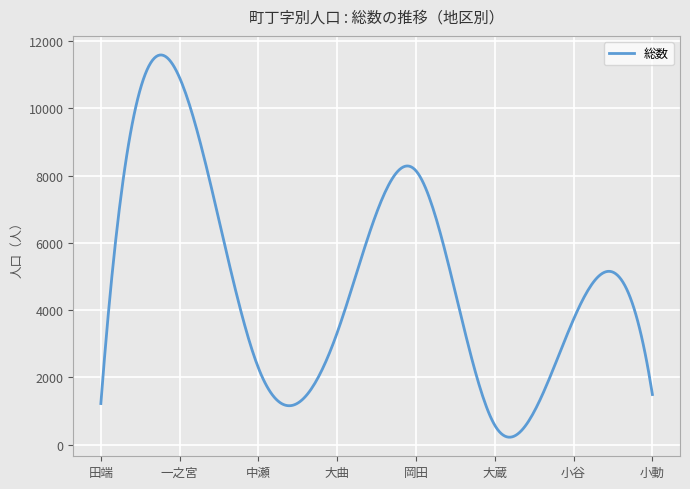

What is the maximum value shown in the chart?

11590.7